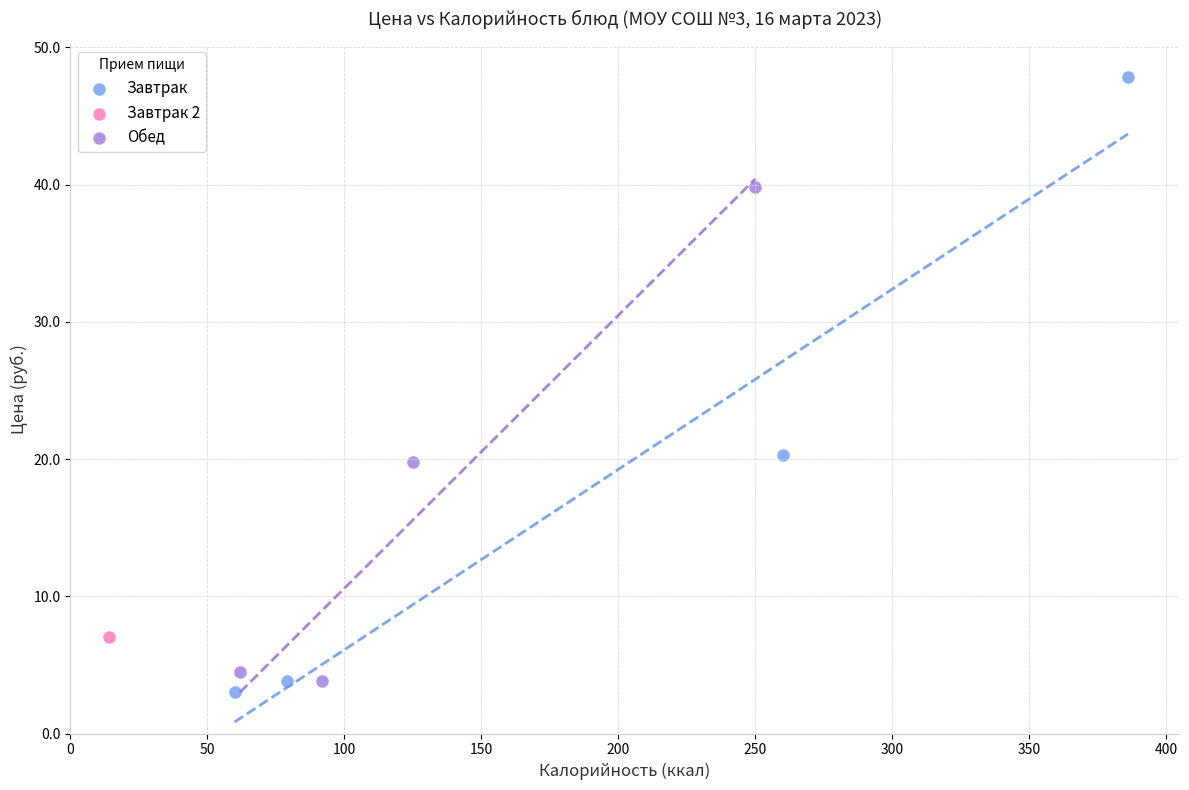

What are all the series names shown in the legend?

Завтрак, Завтрак 2, Обед